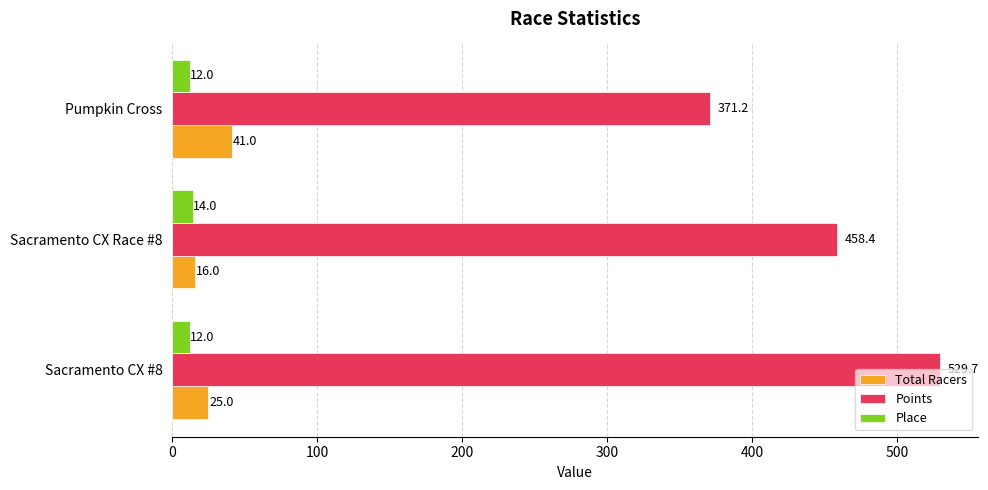

List the labels in order of Total Racers value, largest first.

Pumpkin Cross, Sacramento CX #8, Sacramento CX Race #8